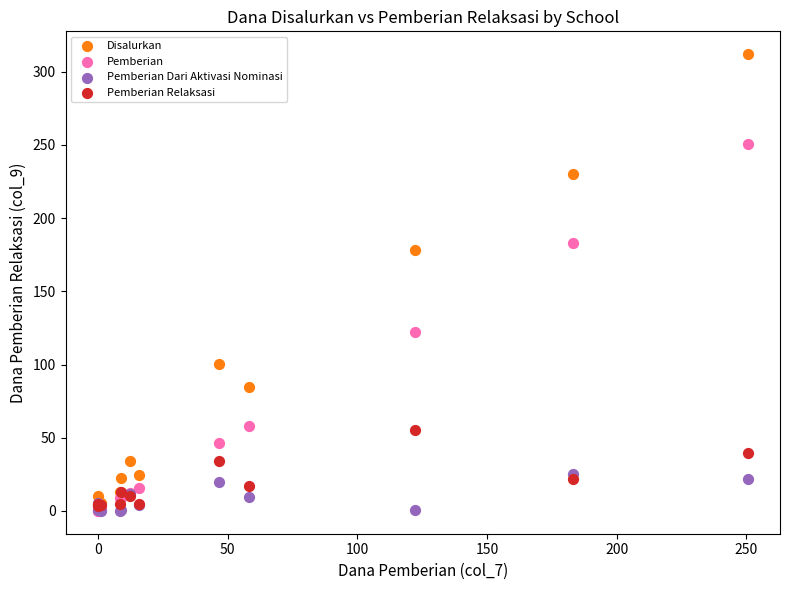

Across all series, what Y value is closest to 156?

178.1